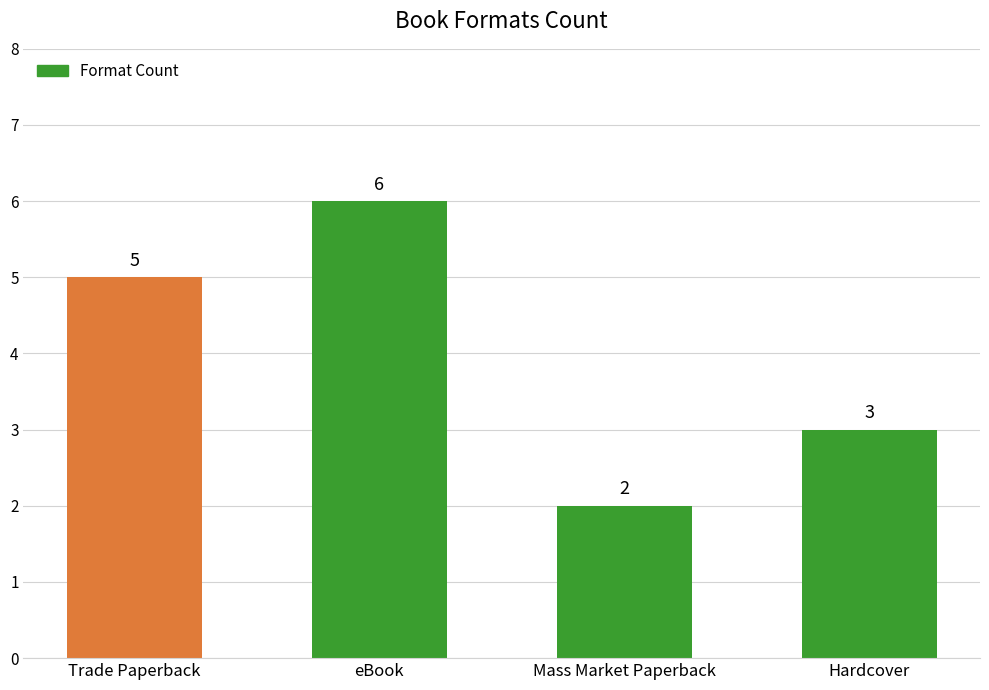

Count the number of data series in this chart.

1